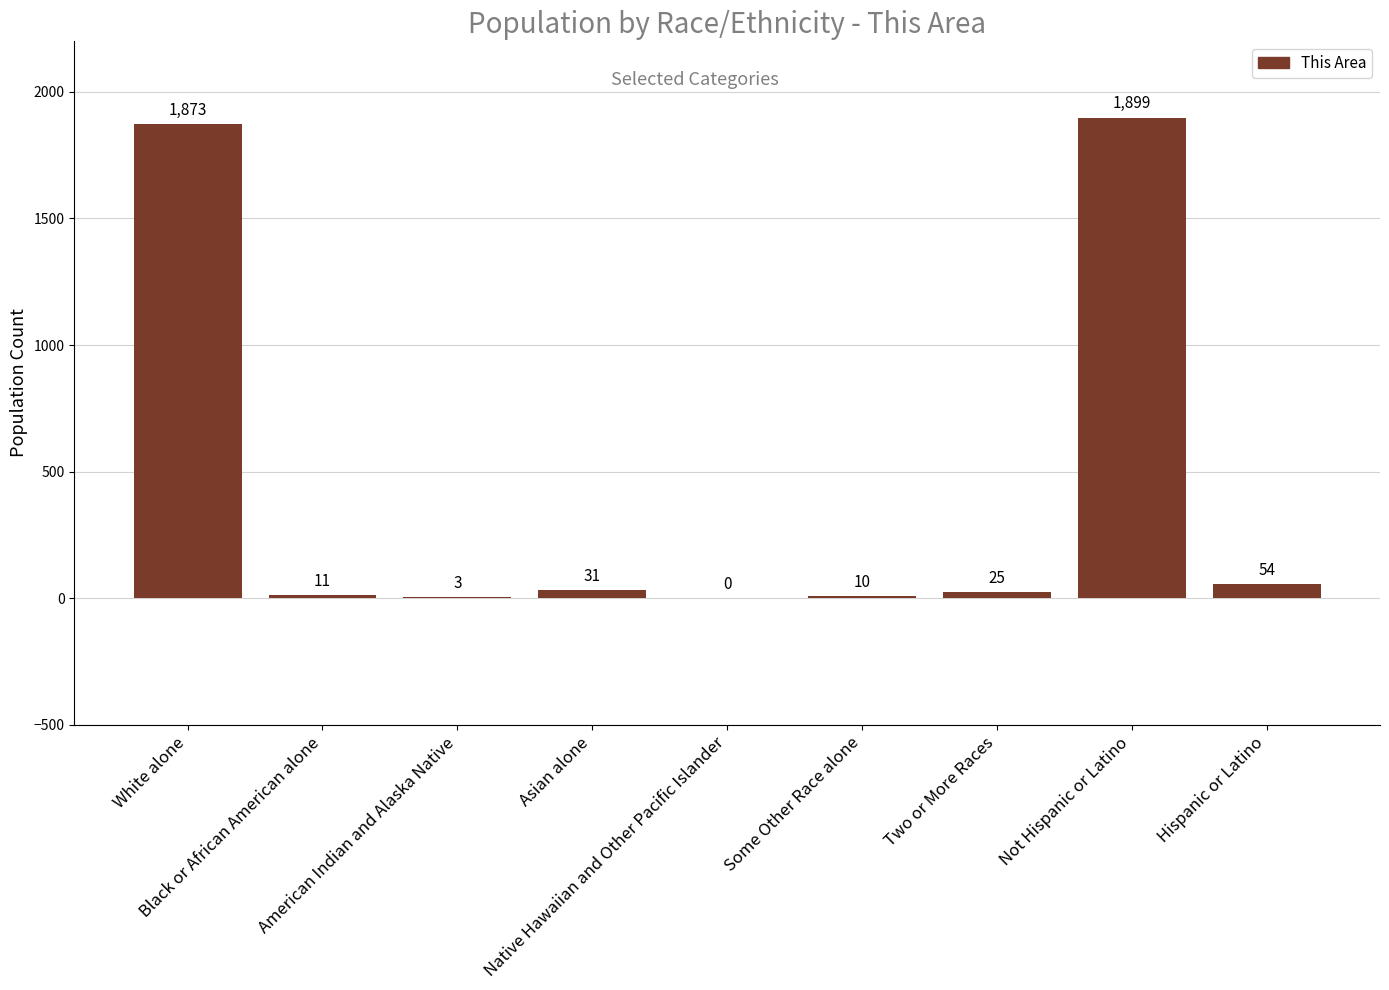

What is the sum of all values?

3906